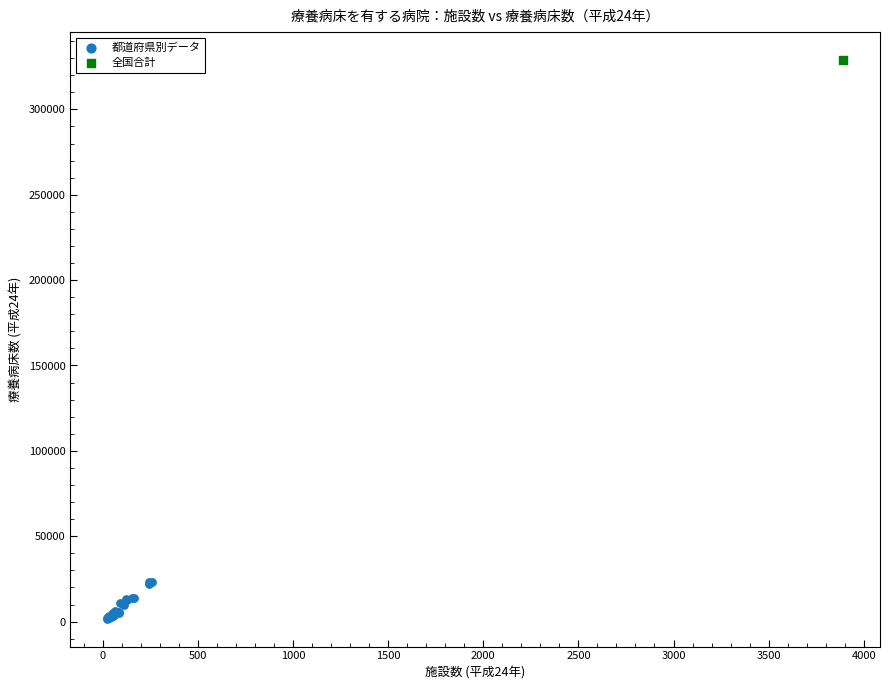

What are all the series names shown in the legend?

都道府県別データ, 全国合計